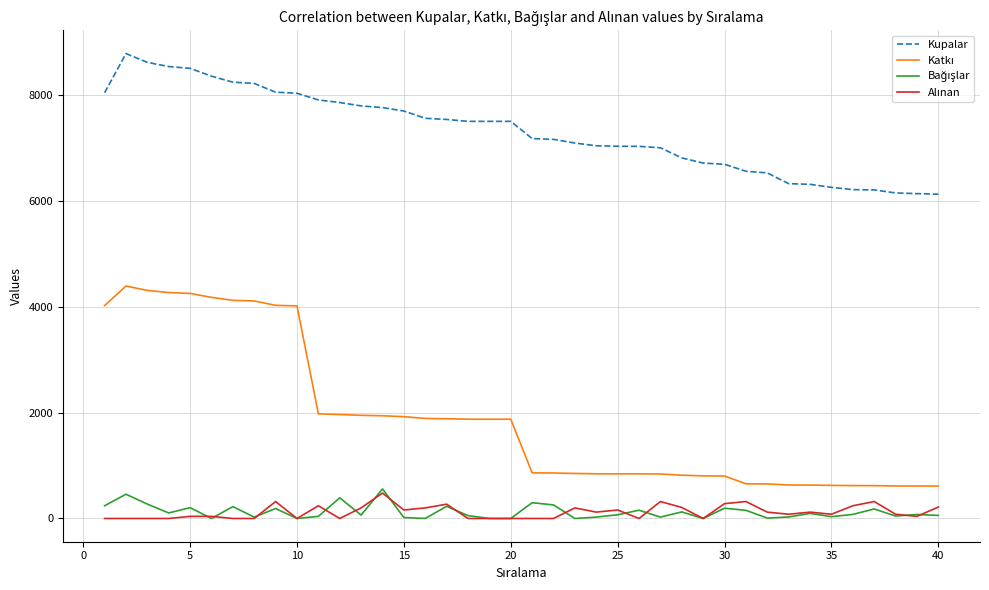

What is the greatest value displayed?

8780